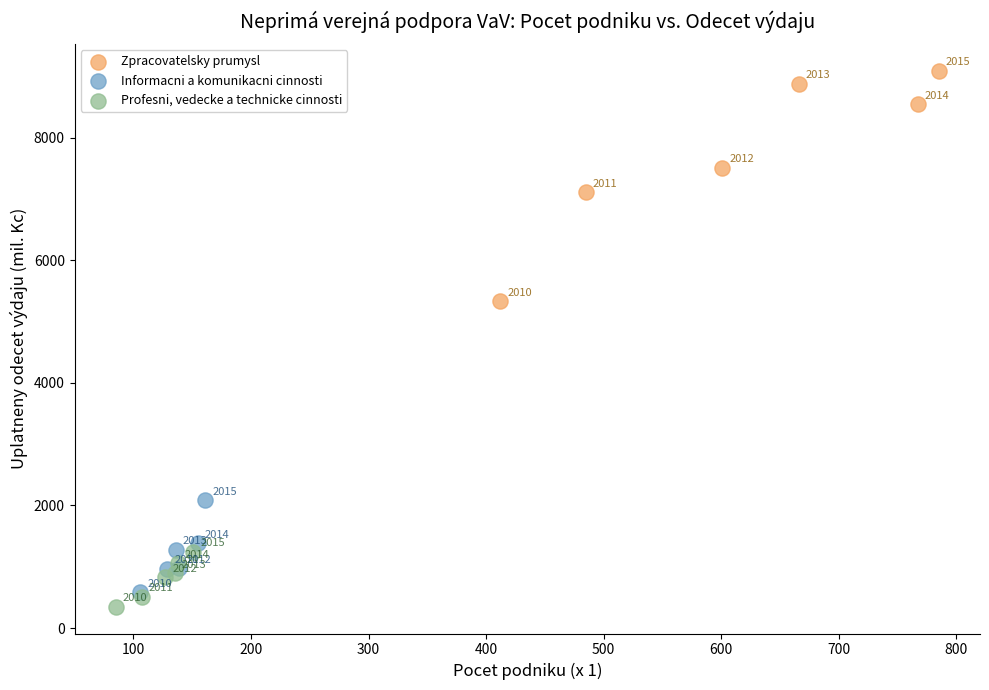

Which series contains the highest Y value?

Zpracovatelsky prumysl